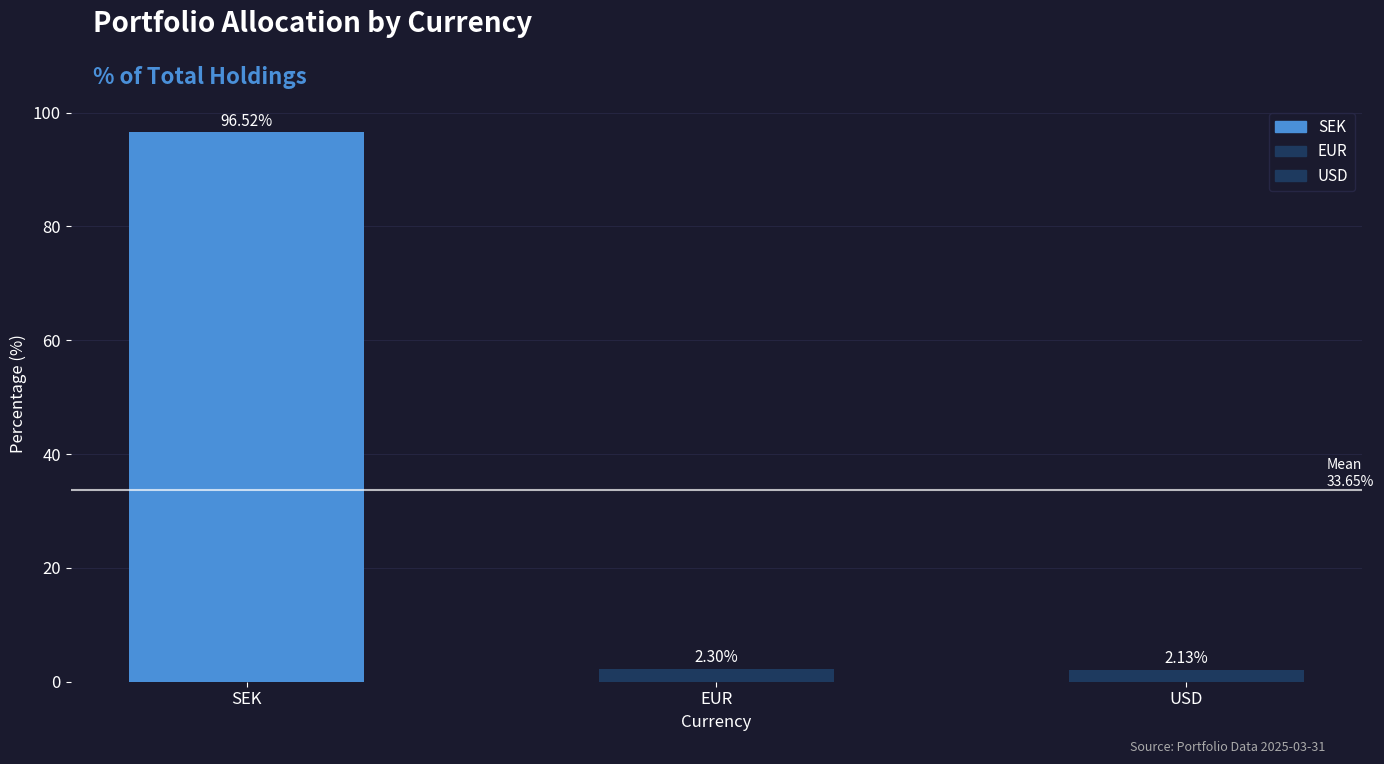

Are the bars grouped side by side (vs. stacked)?

No